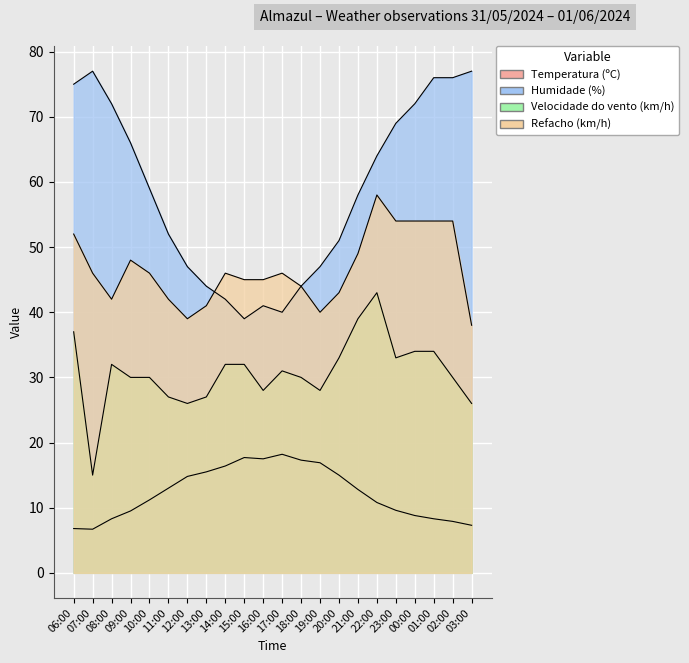

At which category is the sum across all series the highest?

22:00